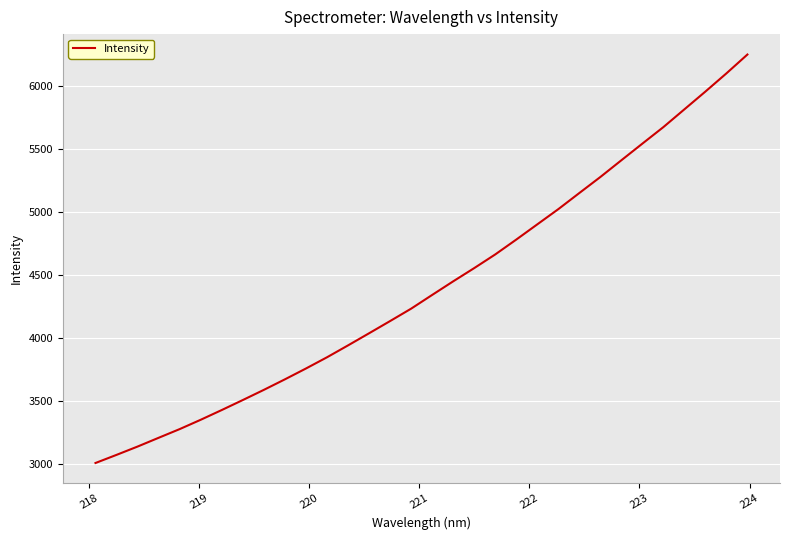

How many values are below 4339?

16